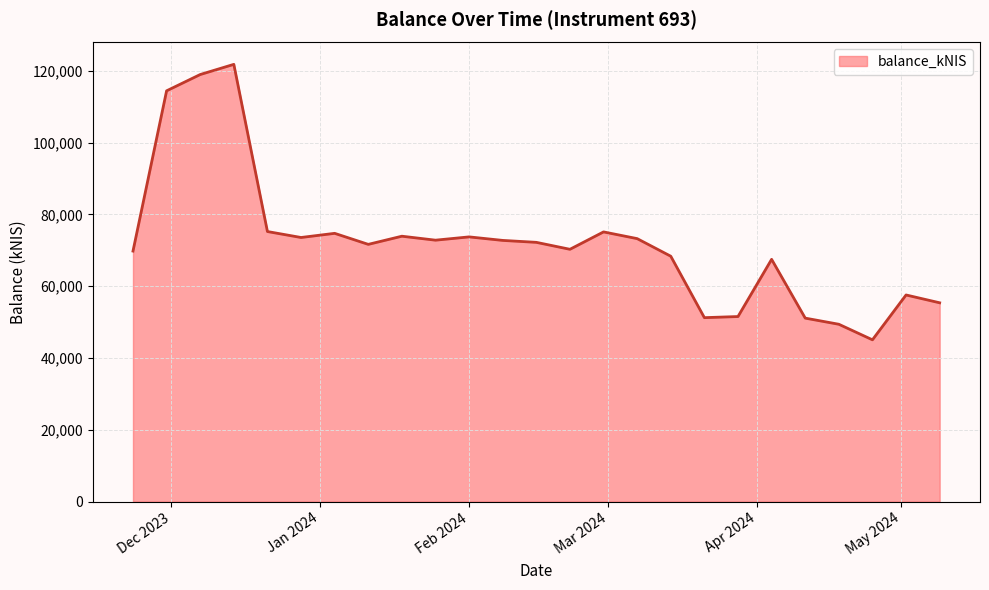

What is the minimum value shown in the chart?

45062.8